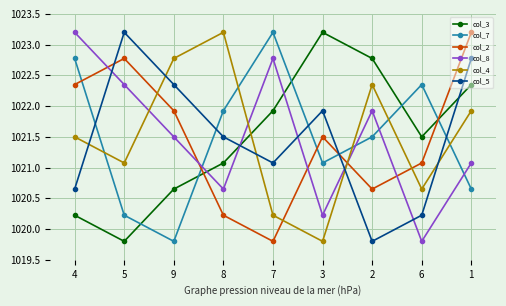

In col_3, how many points are lower than both neighbors (excluding endpoints)?

2